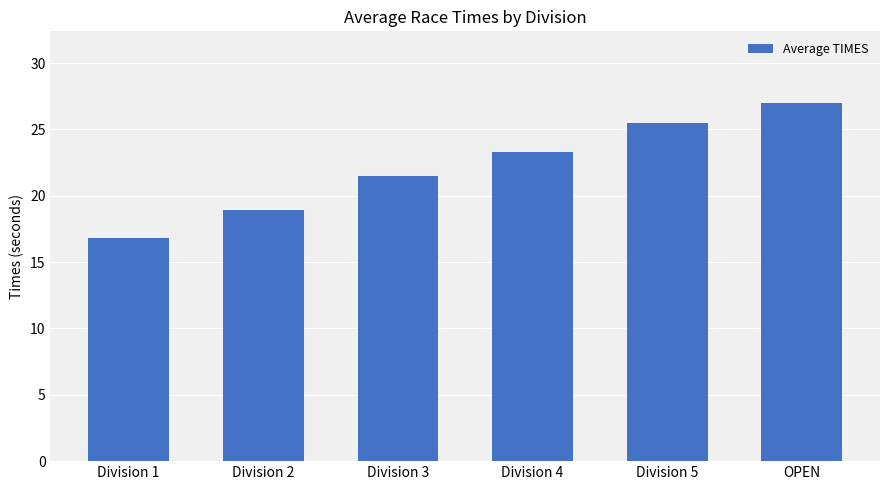

Reading left to right, extract all data points from this chart.

16.8	18.9	21.5	23.3	25.5	27.0